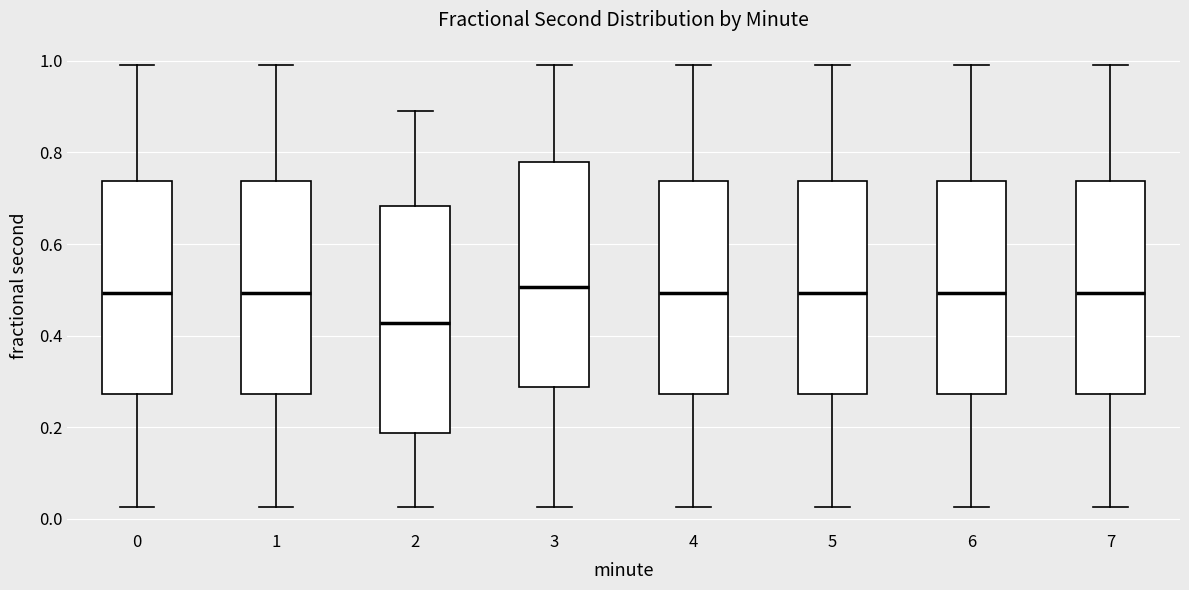

Where does the lower whisker of the box at x = 1 end on the y-axis? The values are not printed on the chart, so give them approximately, as read against the axis.

0.02